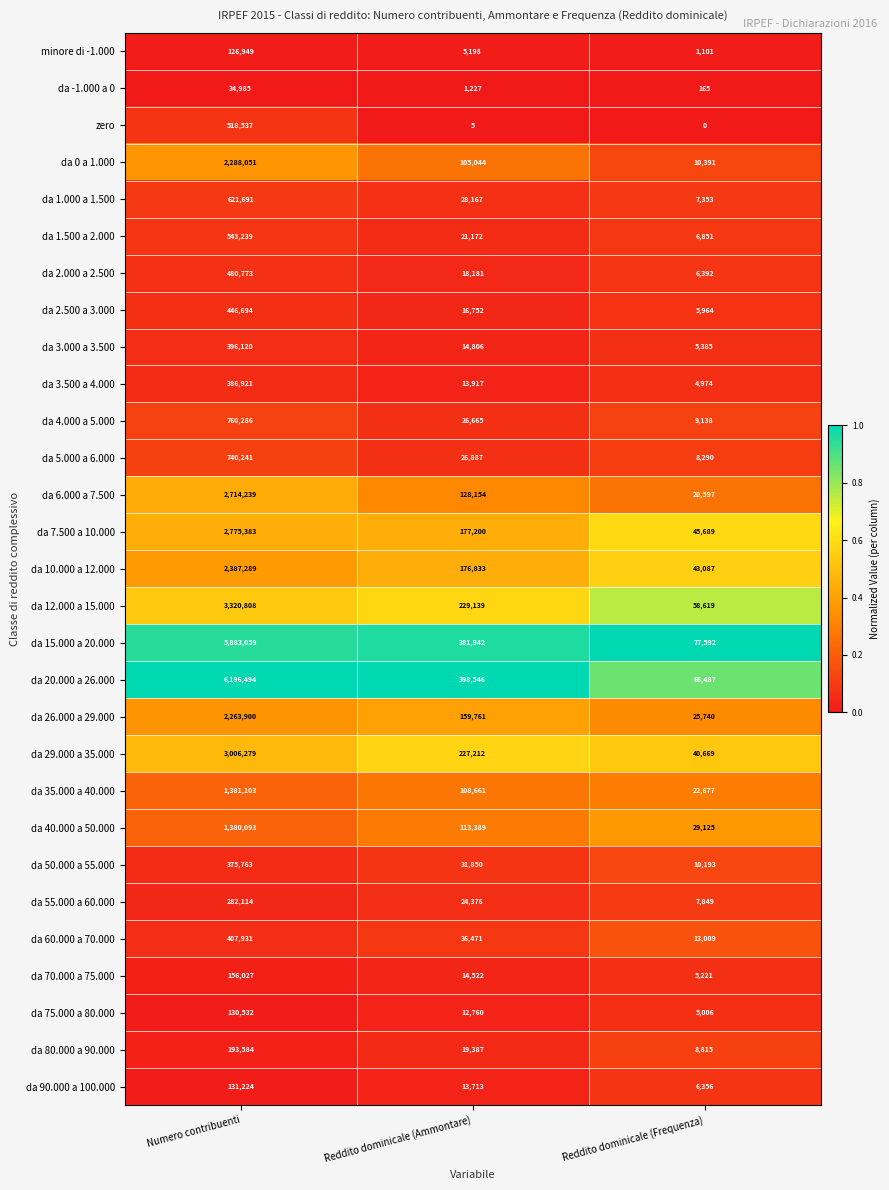

What is the sum of the minore di -1.000 values at Reddito dominicale (Frequenza) and Numero contribuenti?

128050